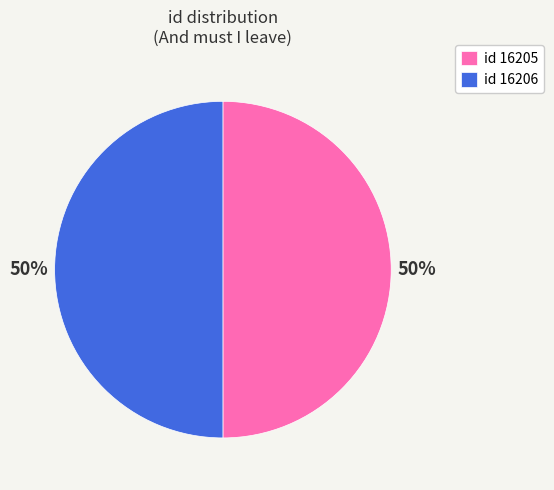

Combined, do id 16206 and id 16205 account for over 50%?

Yes